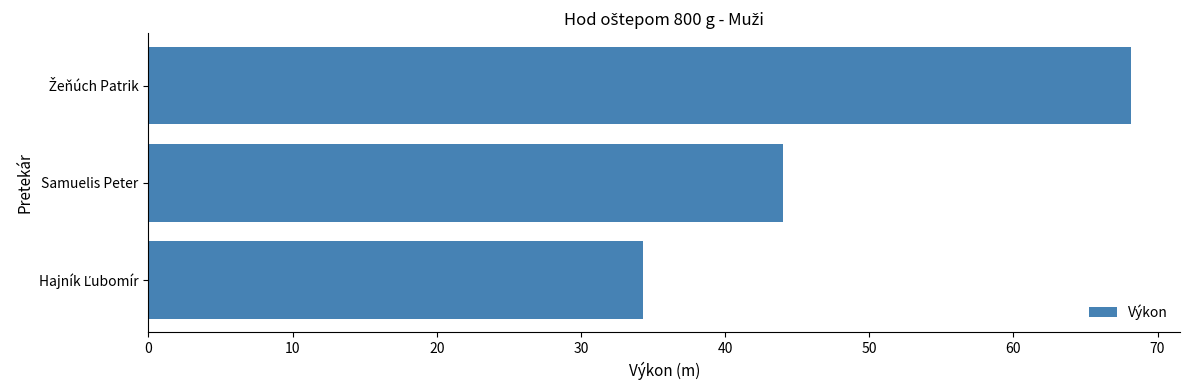

Are the bars horizontal?

Yes